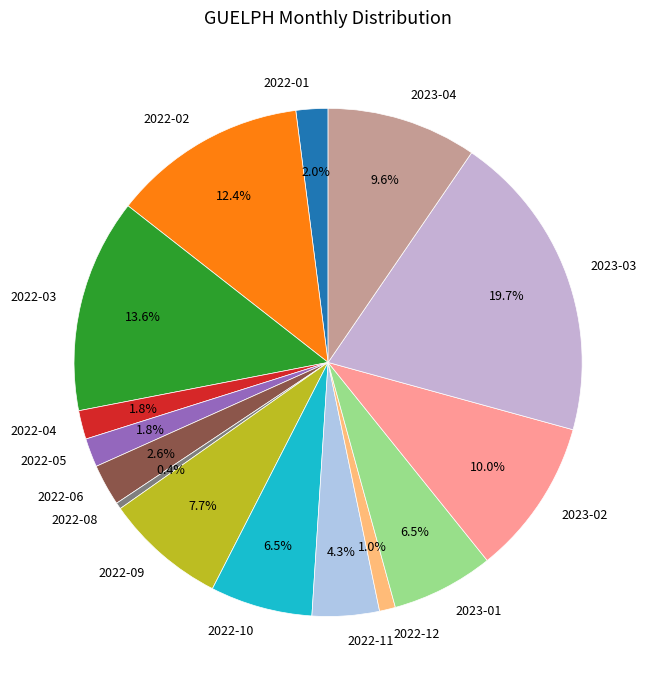

What percentage is NOT represented by 2022-10?

93.5%